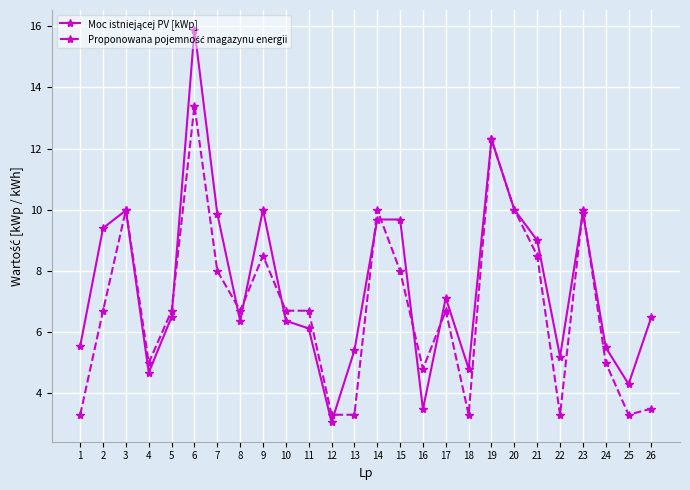

At which category is the sum across all series the highest?

6